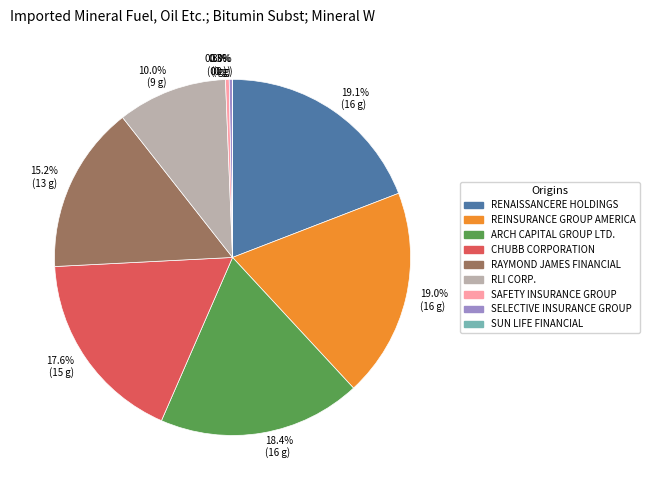

Does any single category account for the majority?

No